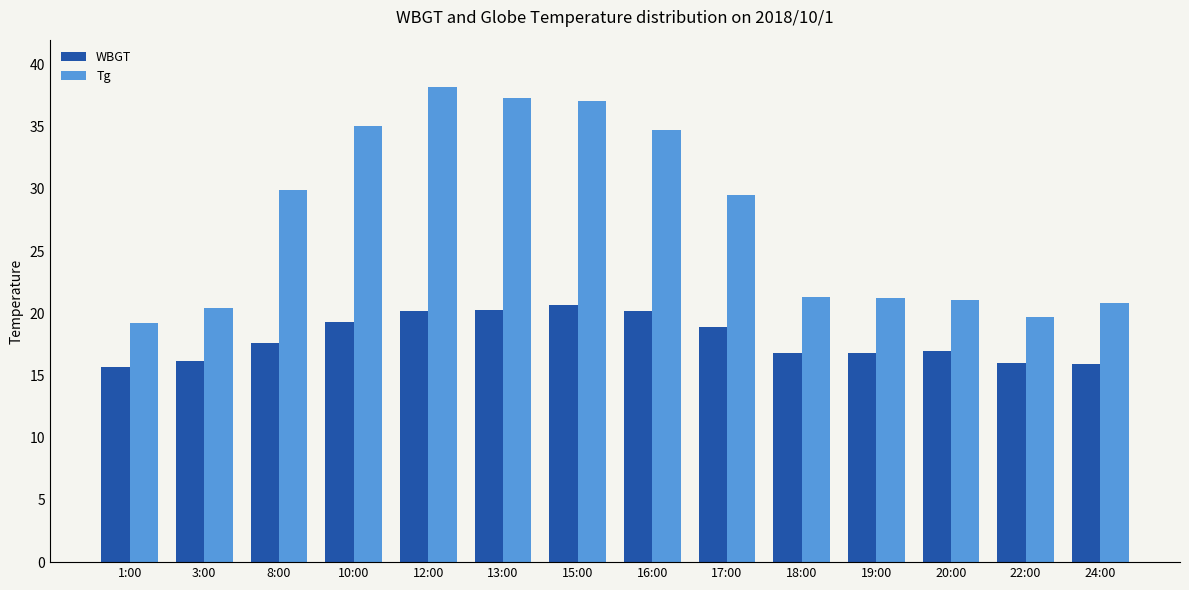

Does the chart contain any negative values?

No